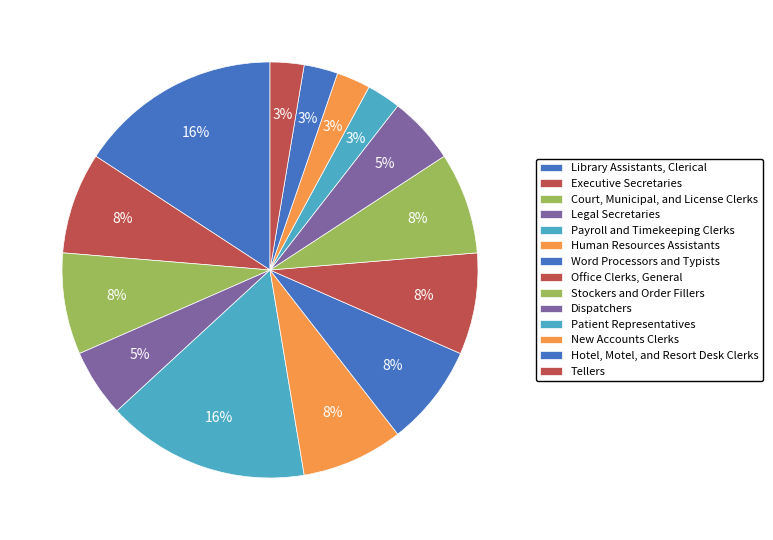

Count the number of slices in the pie.

14